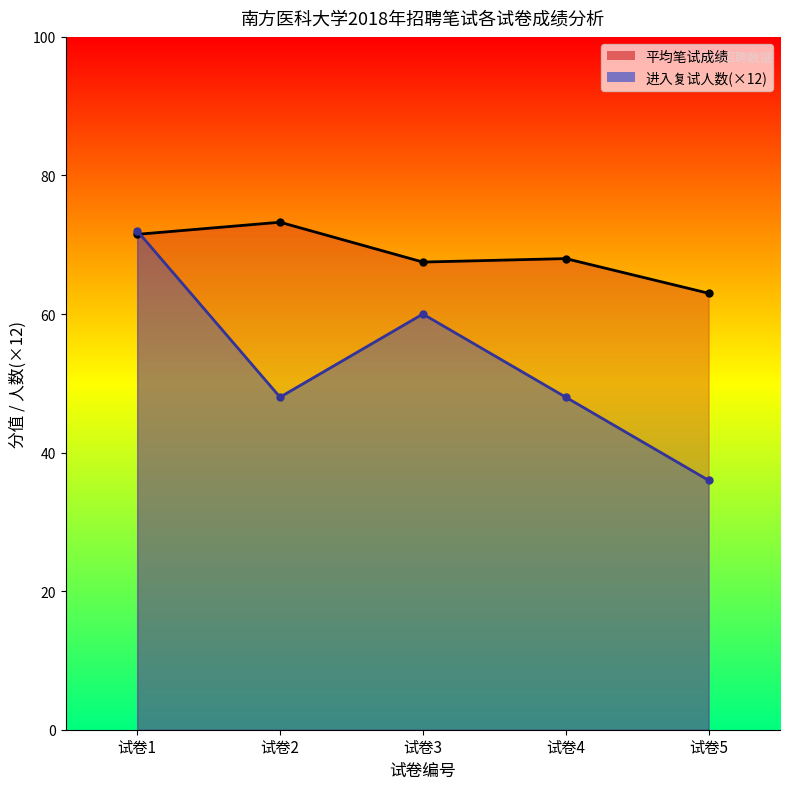

Does the chart have visible grid lines?

No